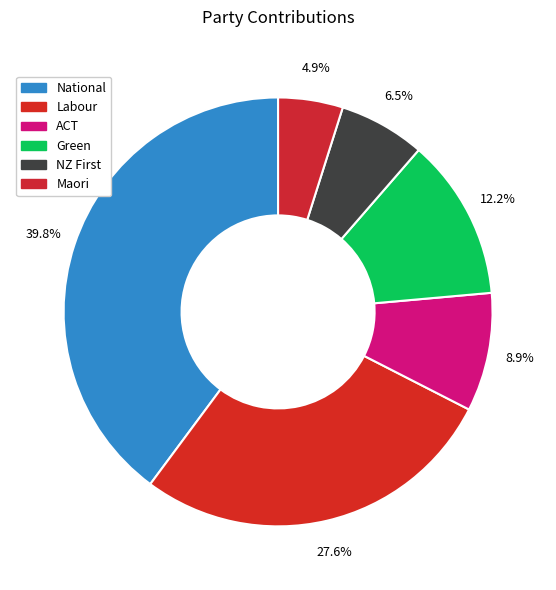

How many segments does this pie chart have?

6